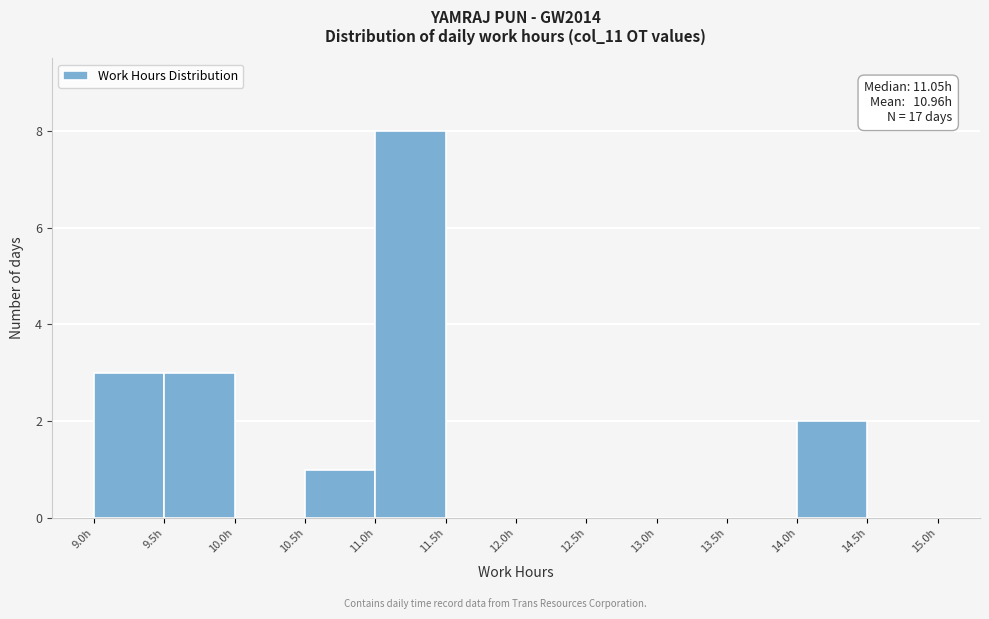

Which range on the x-axis has the tallest bar?

11.0 to 11.5